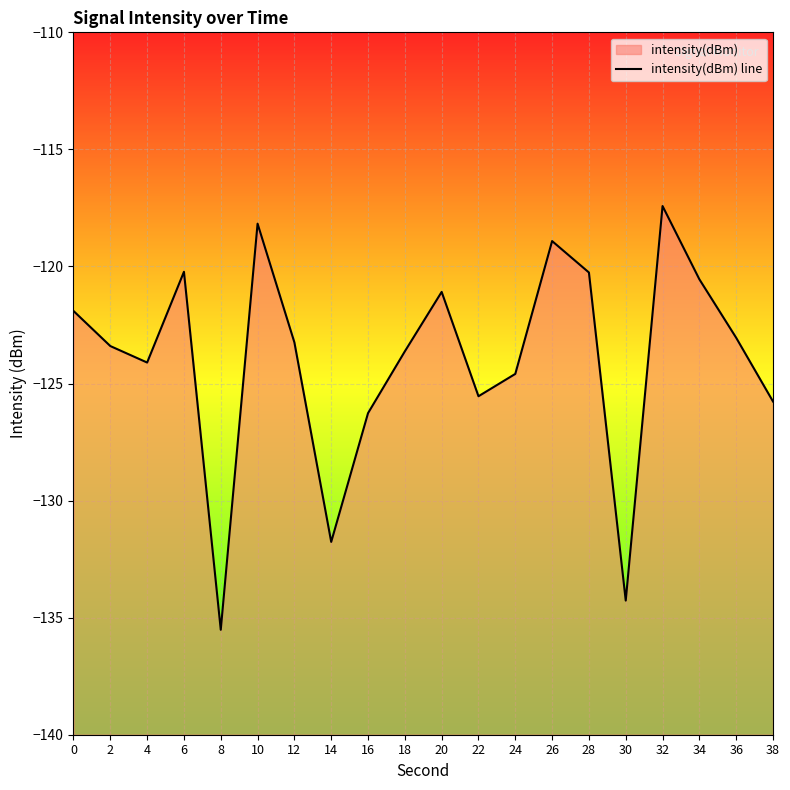

True or false: the data shows -125.5 at 22.

True